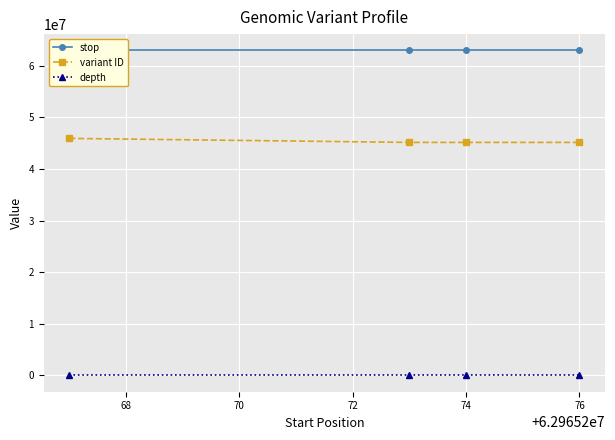

Rank the series by their maximum value, from highest to lowest.

stop, variant ID, depth